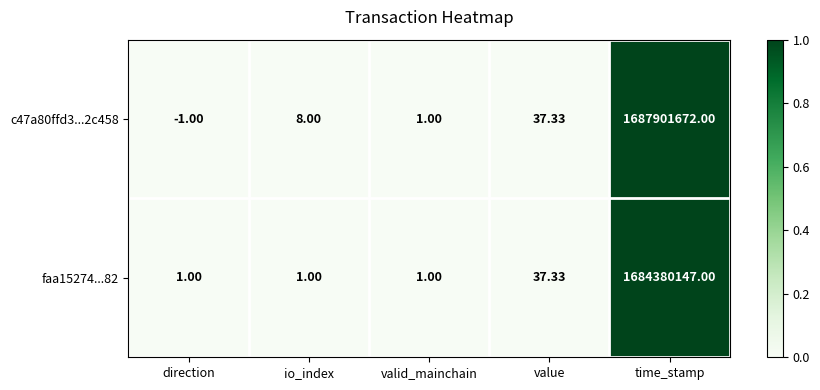

Between io_index and time_stamp, which series saw the biggest shift?

c47a80ffd3...2c458